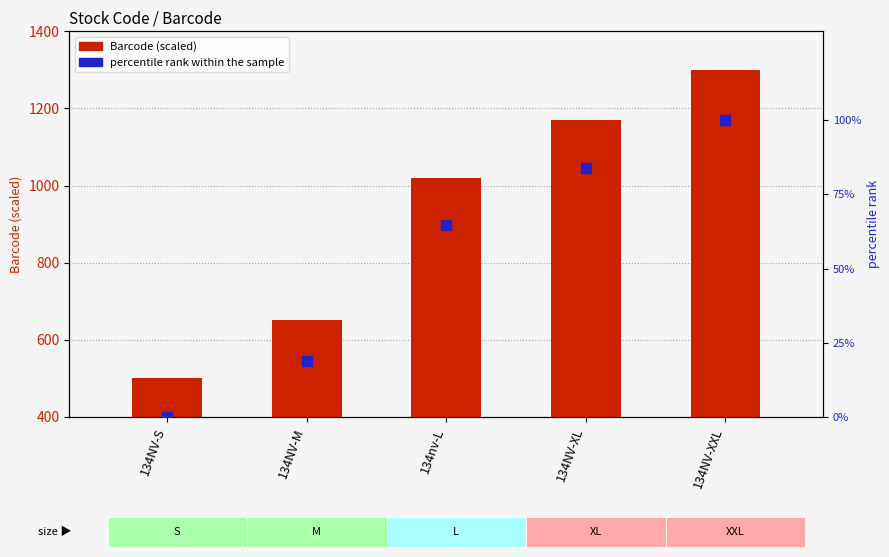

What is the total value across all series at 134NV-S?

500.0